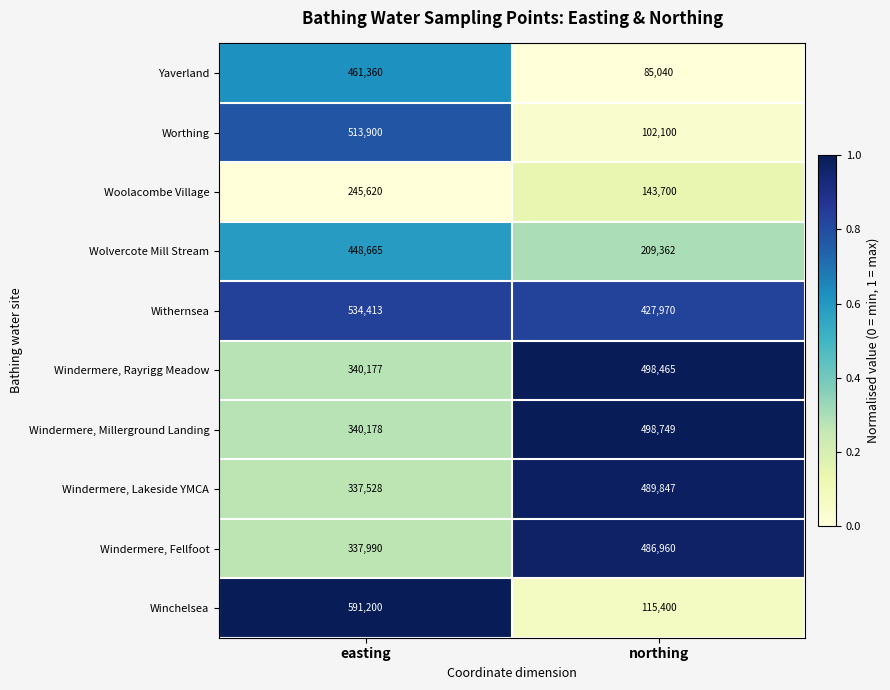

What is the average value of the Woolacombe Village series?

194660